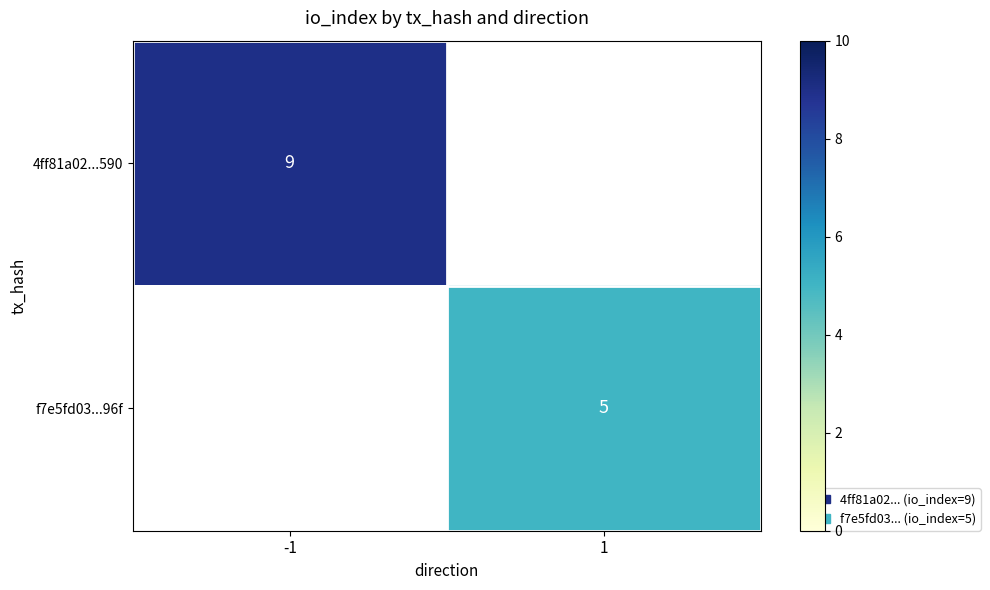

What is the smallest value displayed?

5.0